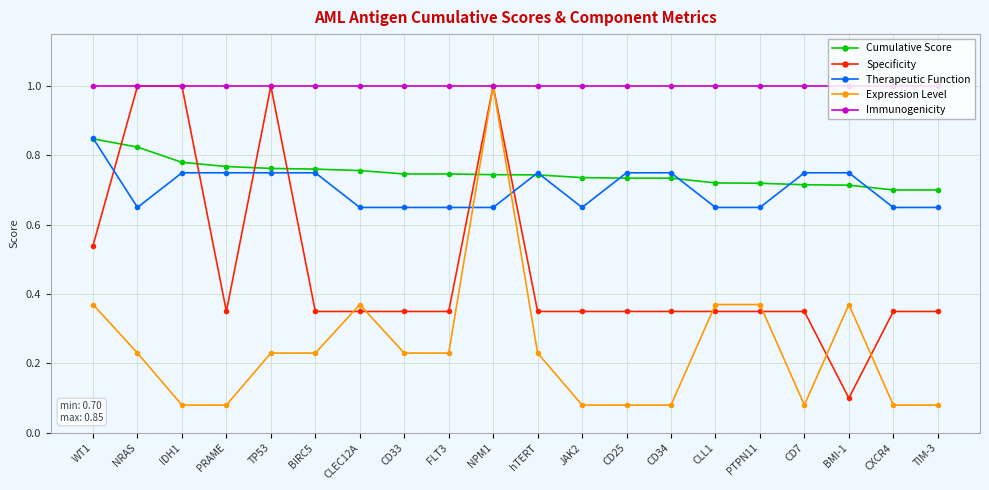

True or false: Therapeutic Function has more than 0 points higher than both neighbors.

True